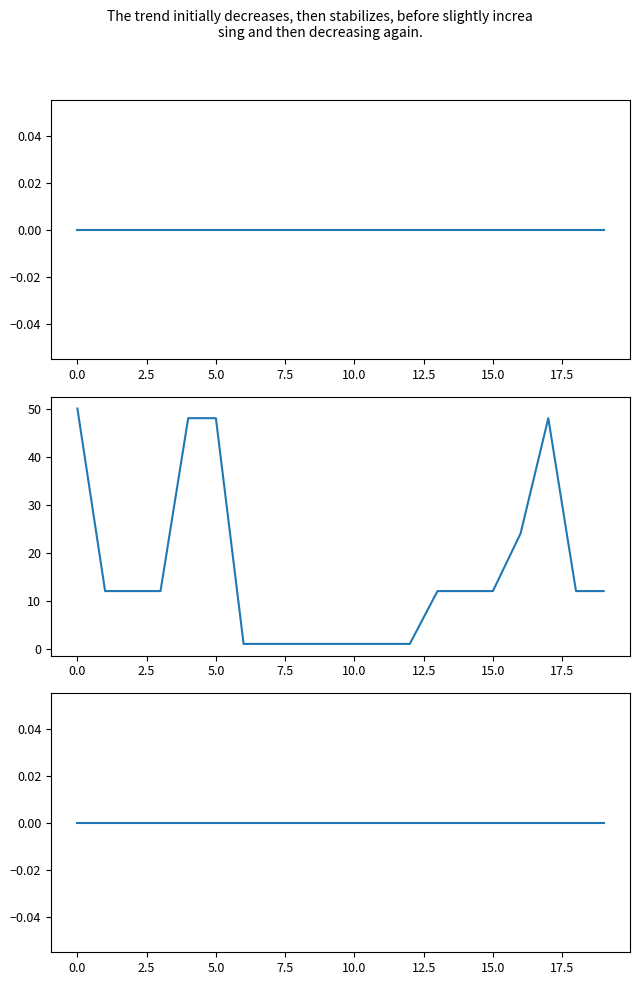

Between 18 and 10, which is larger?

18